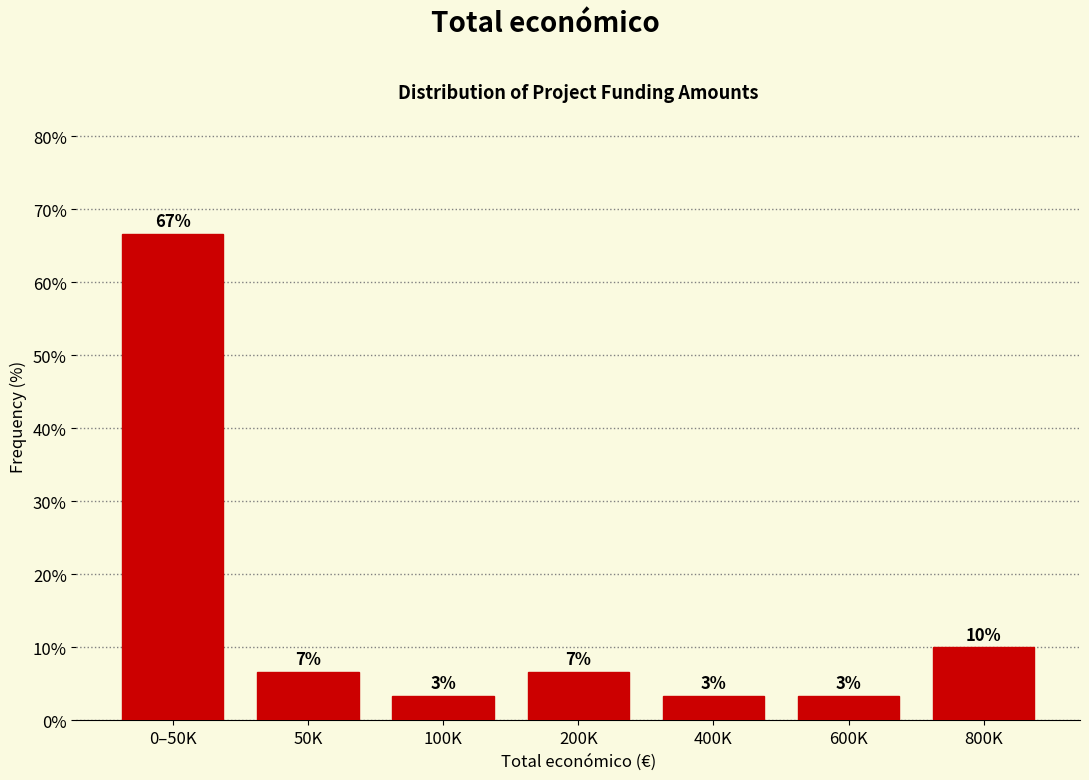

Does the chart contain any negative values?

No